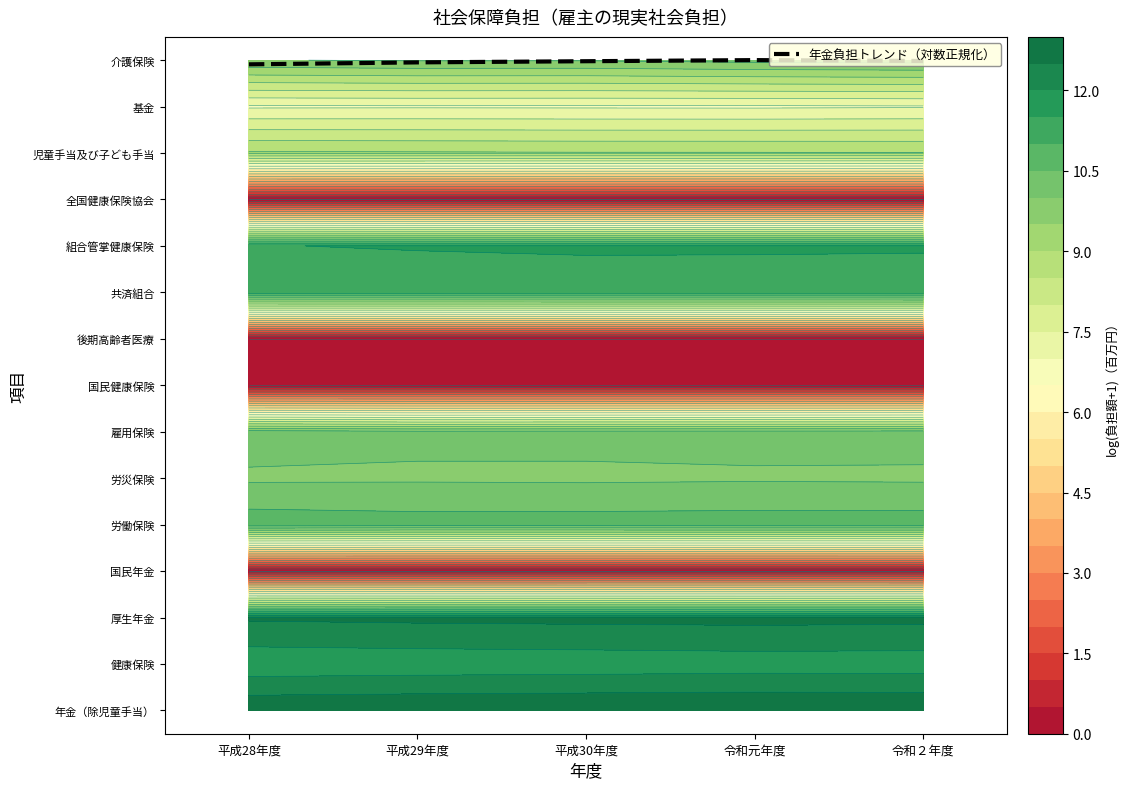

Reading left to right, list all the values displayed in this chart.

13.9	14.0	14.0	14.0	14.0